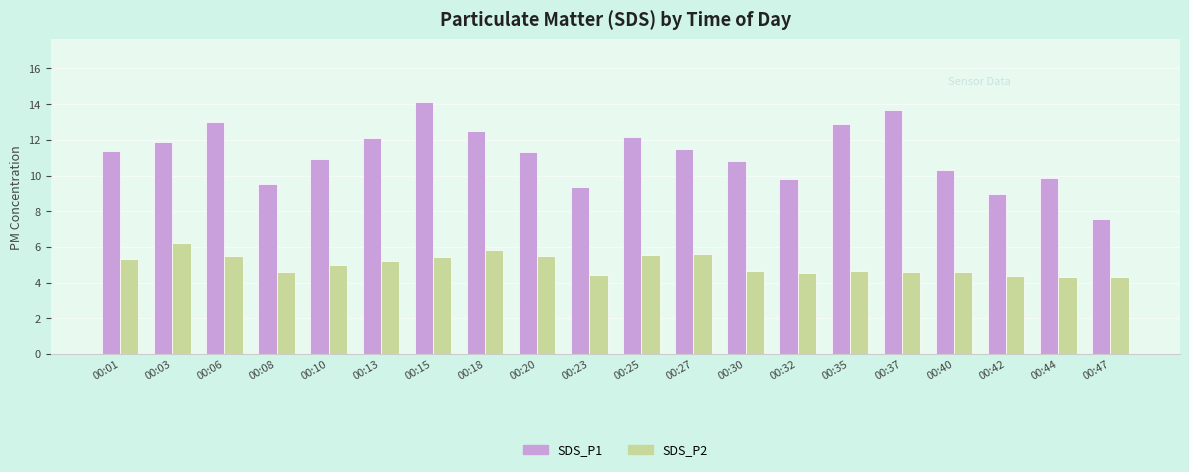

What is the sum of the SDS_P2 values at 00:01 and 00:30?

9.9